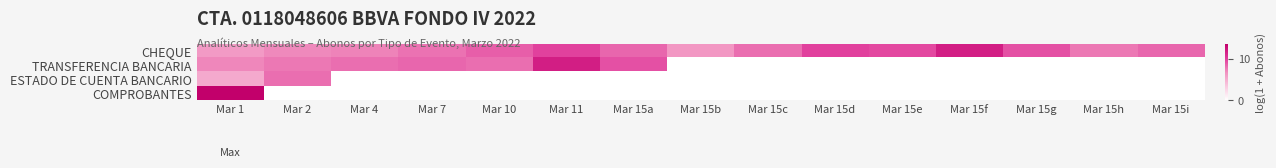

Which has a higher value, Mar 11 or Mar 15d?

Mar 15d